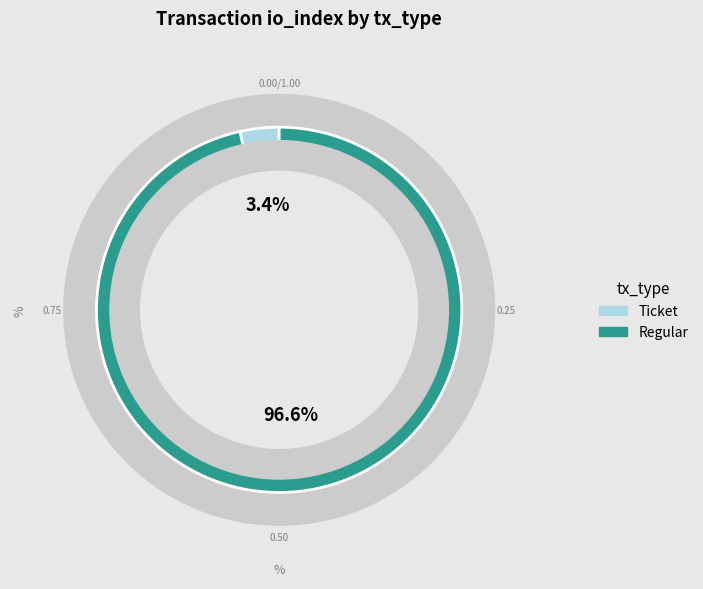

What is the largest slice in the pie chart?

Regular